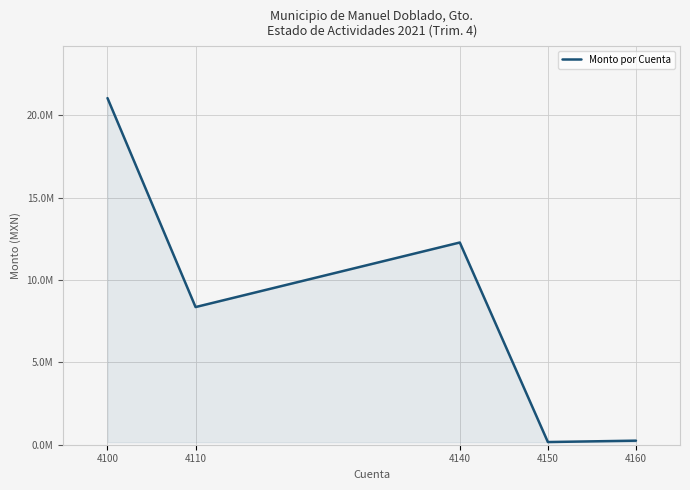

Does the chart display data point markers on the line(s)?

No